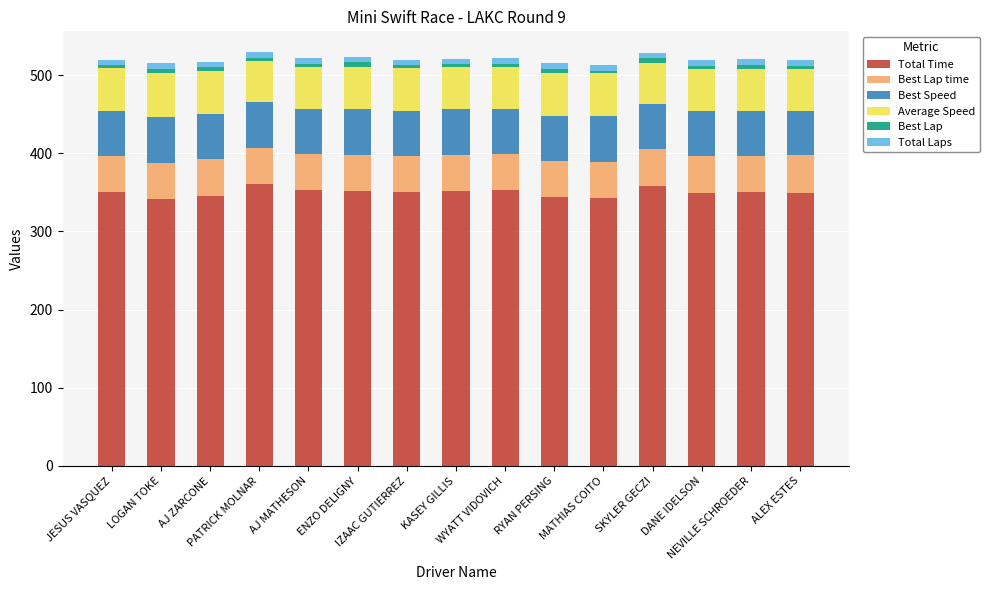

What is the lowest value of the Total Time series?

342.0